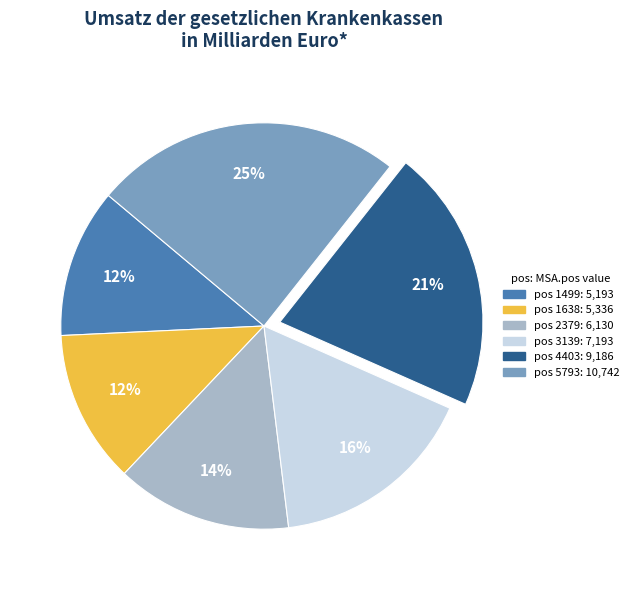

To the nearest percent, what is the average slice percentage?

17%